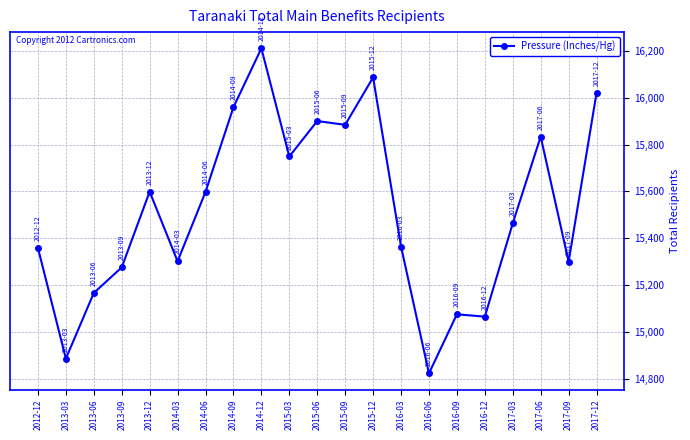

How many data points are less than 15464?

10